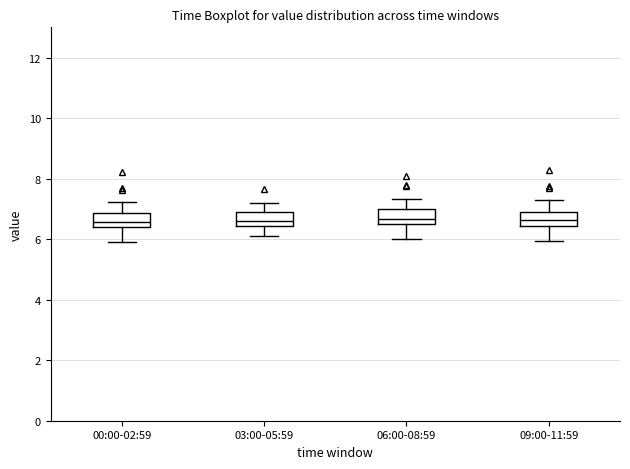

Where does the upper whisker of the box for 00:00-02:59 end on the y-axis? The values are not printed on the chart, so give them approximately, as read against the axis.

7.2